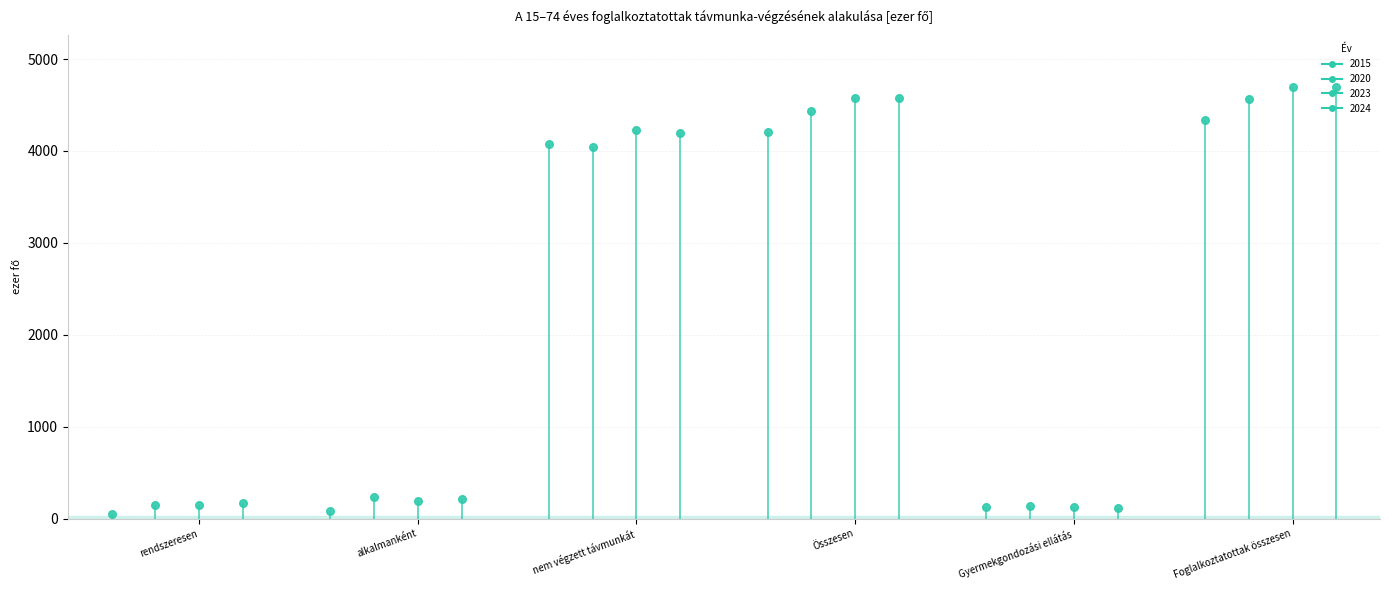

Which series reaches the minimum Y coordinate?

2015